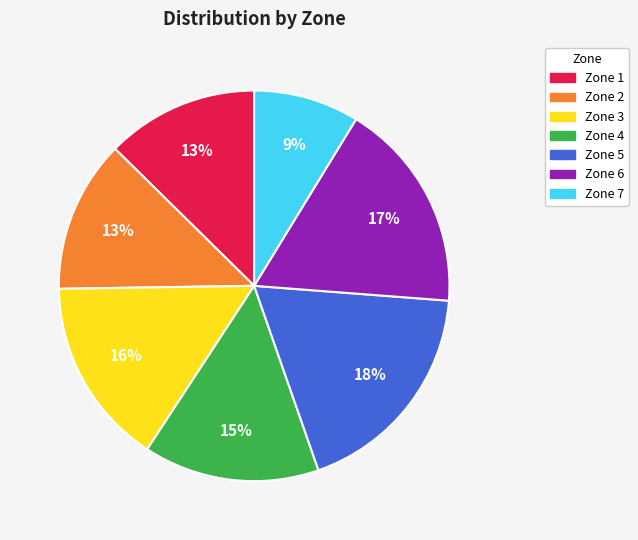

To the nearest percent, what percentage of the pie is Zone 1?

13%